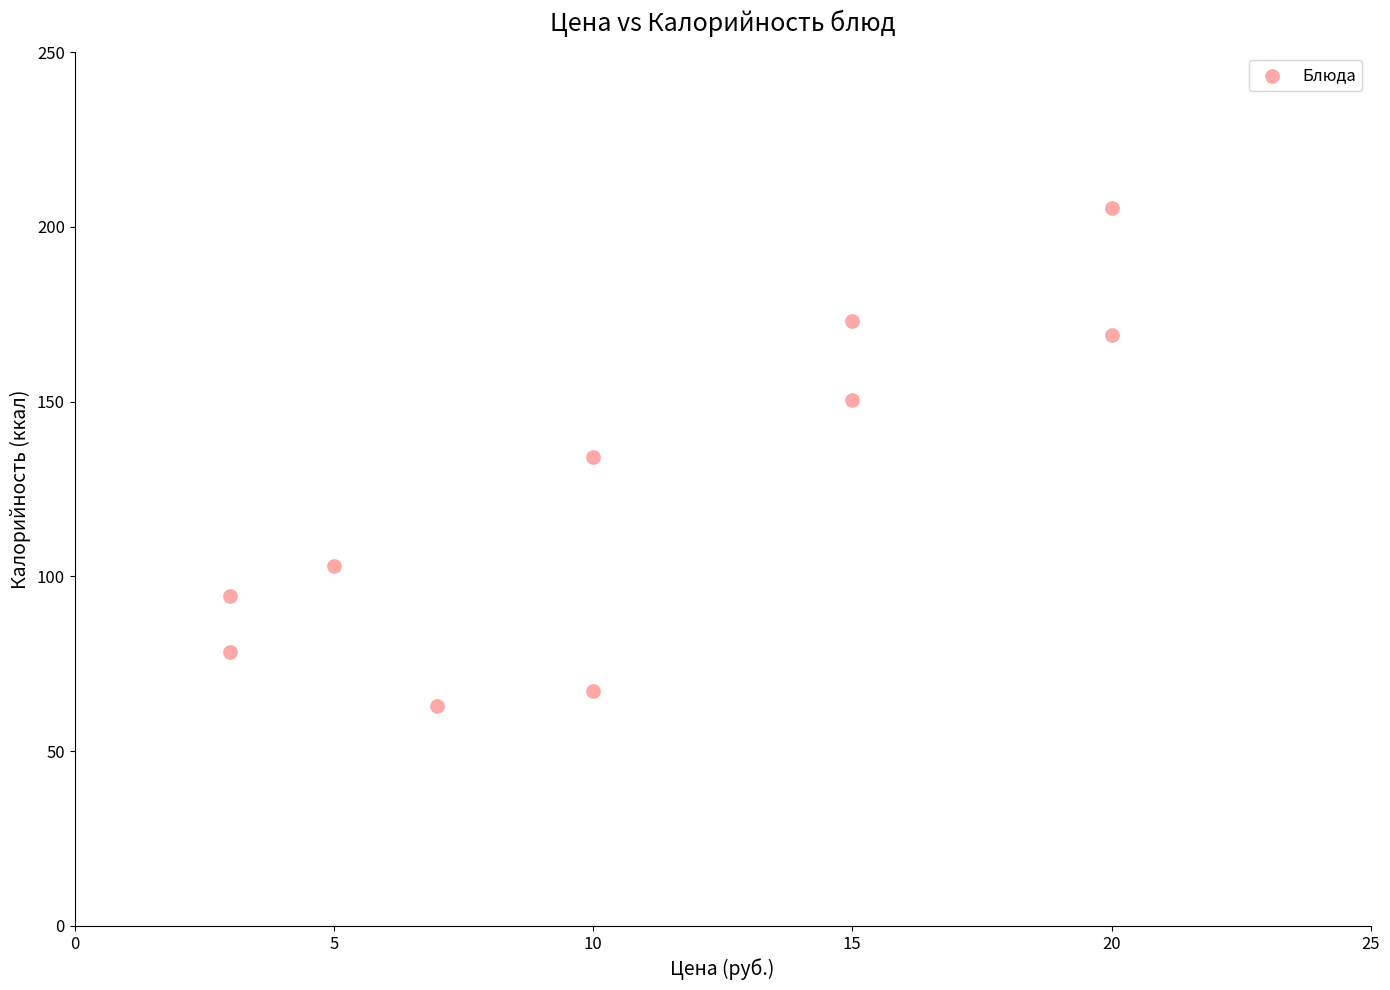

What is the average Y value?

123.8